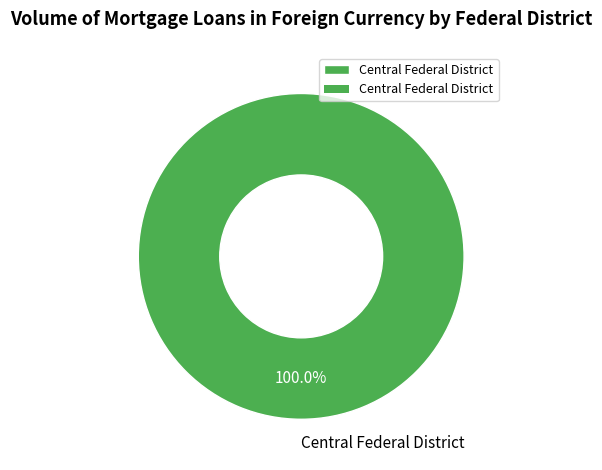

How many slices are in this pie chart?

1